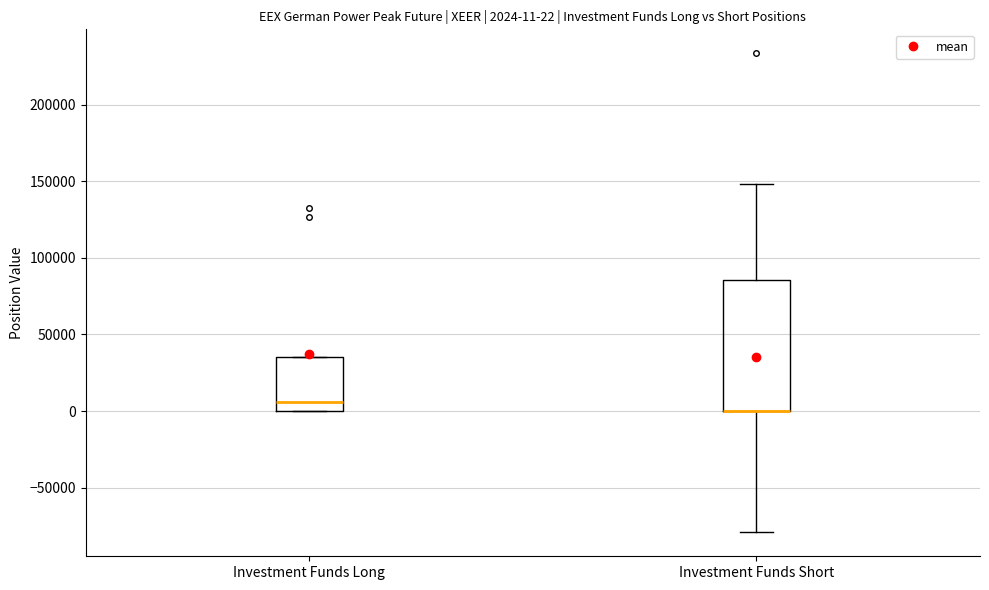

Comparing the boxes themselves (not the whiskers), which one is the tallest?

Investment Funds Short